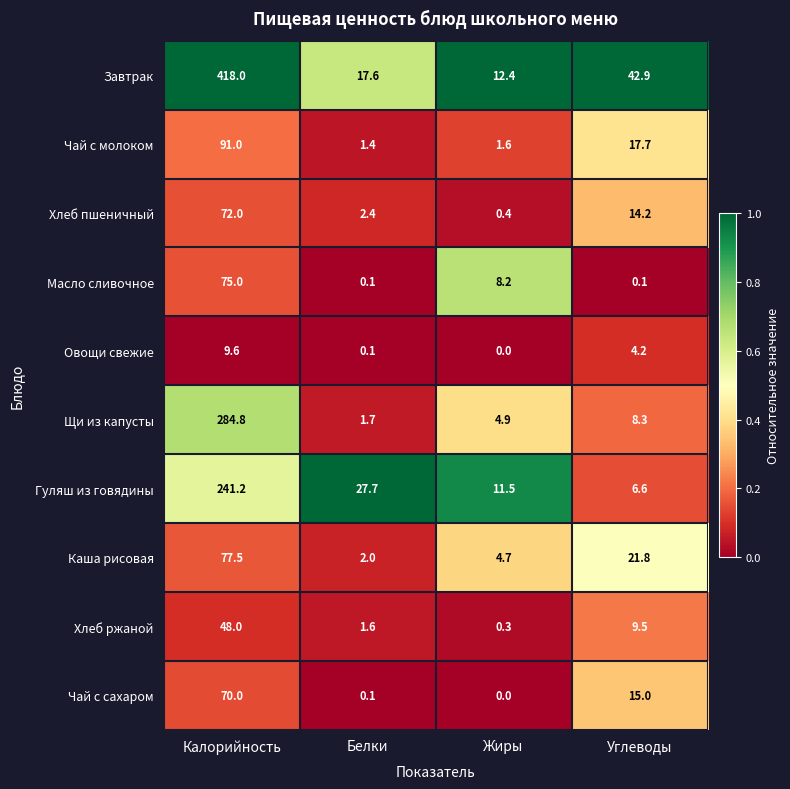

Which series changed the most between Белки and Жиры?

Гуляш из говядины